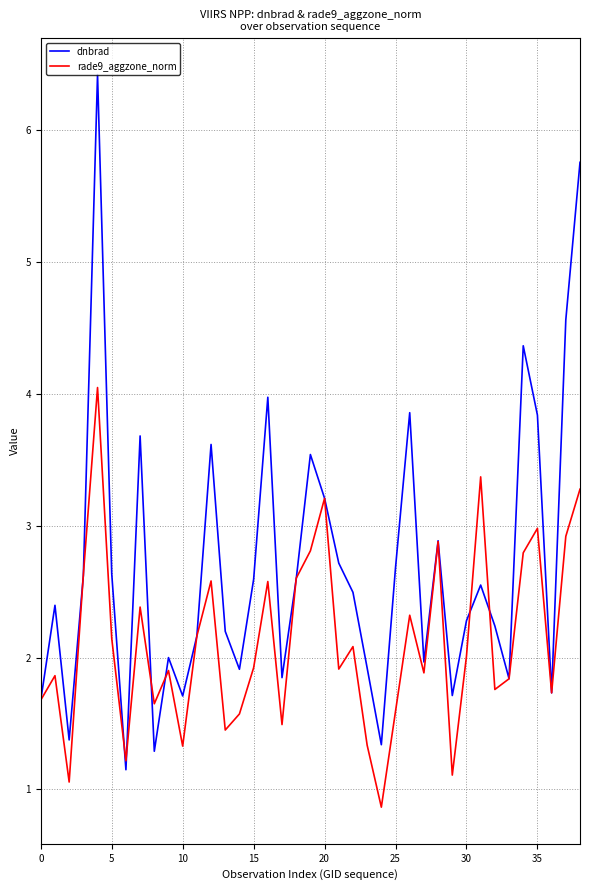

Which series has the largest range (max minus min)?

dnbrad